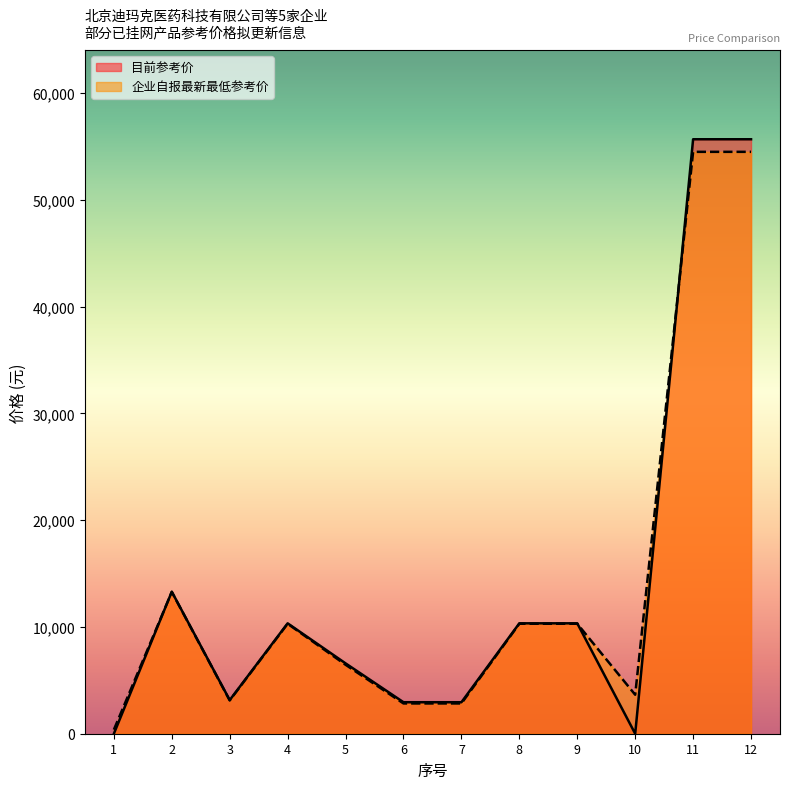

What is the approximate value of 目前参考价 at 11, to the nearest 50?

55700